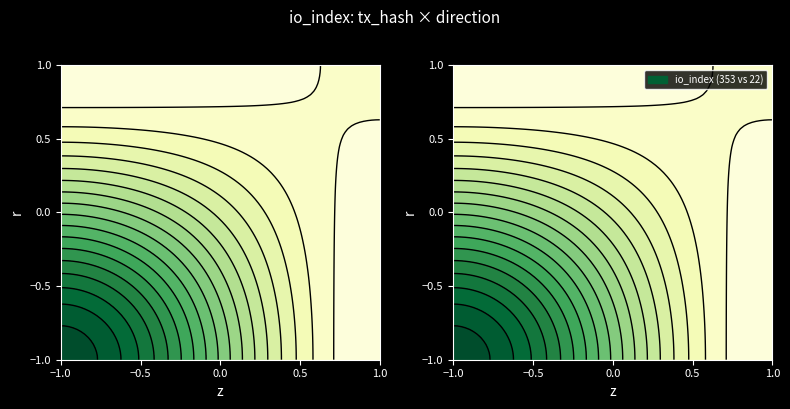

True or false: c9a6113f89b395d01ce860a1848dce11f666bf7 has a value of -1 at direction.

True